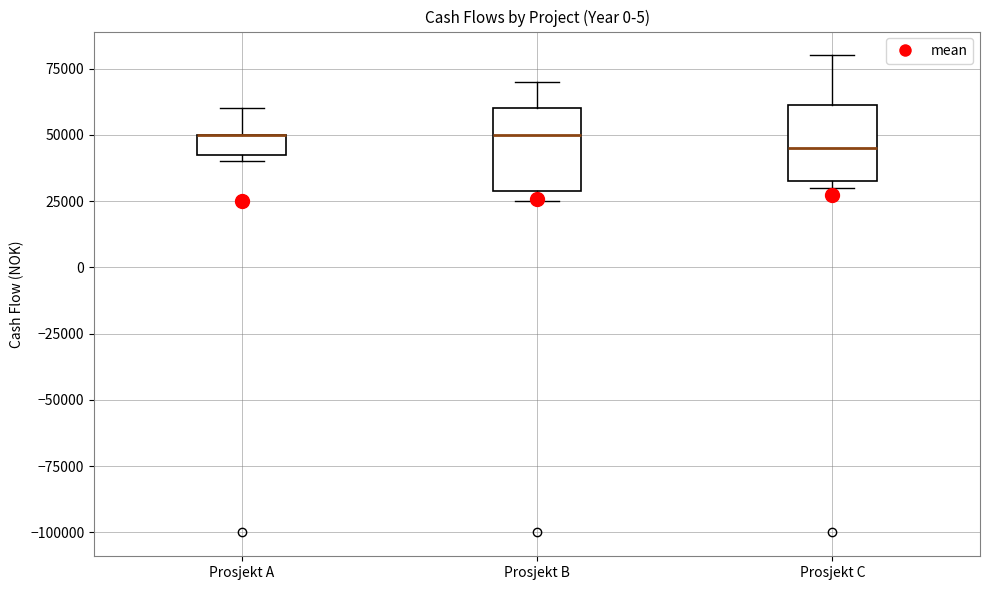

Where does the upper whisker of the box for Prosjekt A end on the y-axis? The values are not printed on the chart, so give them approximately, as read against the axis.

60000